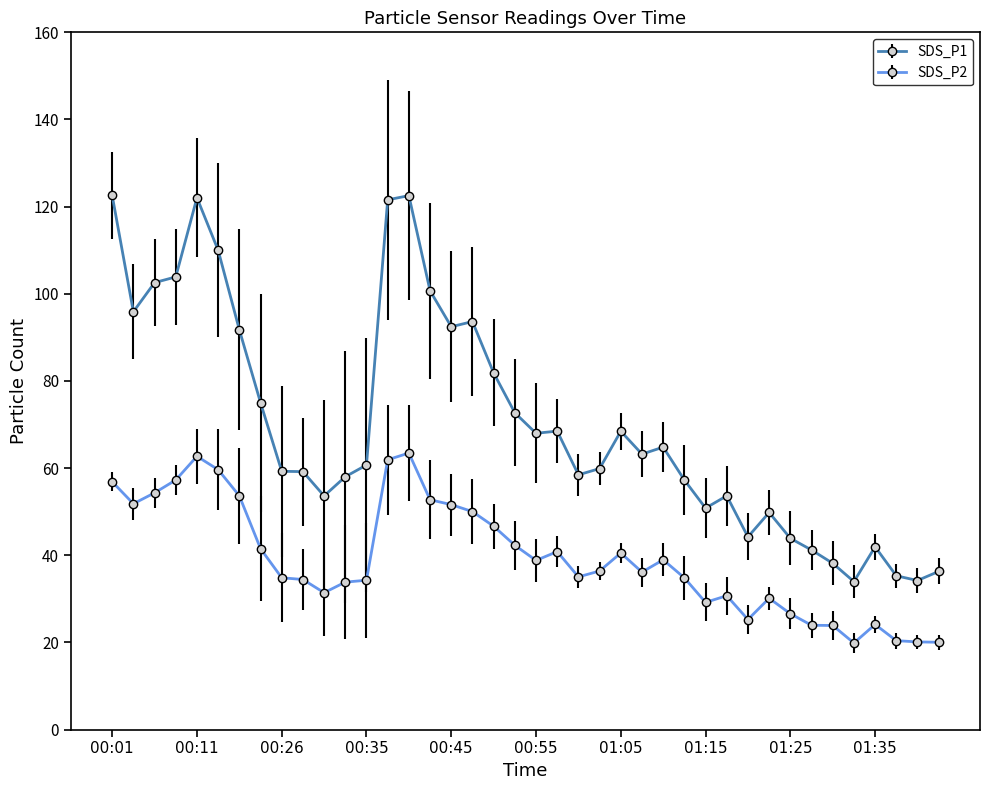

True or false: SDS_P2 has more than 1 points higher than both neighbors.

True